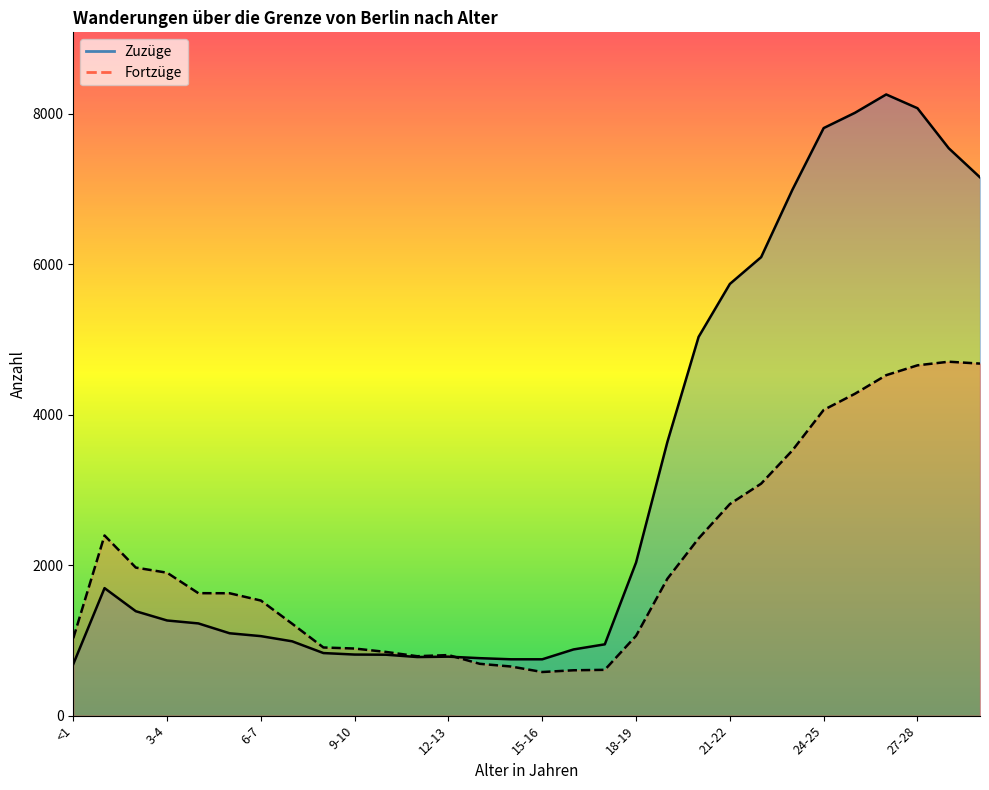

How many lines are shown in the chart?

2